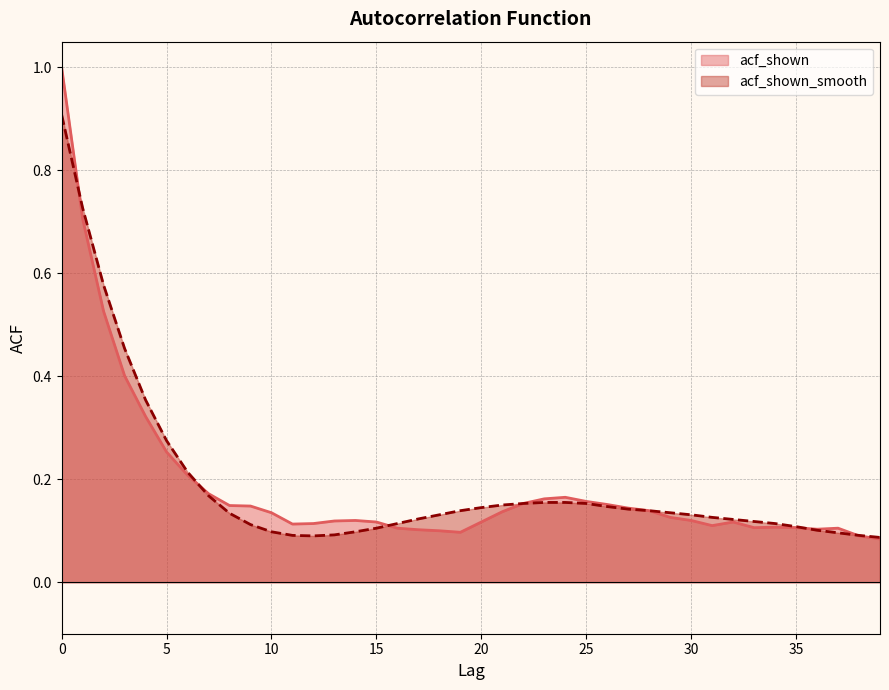

Where is acf_shown nearest to the value 0?

39